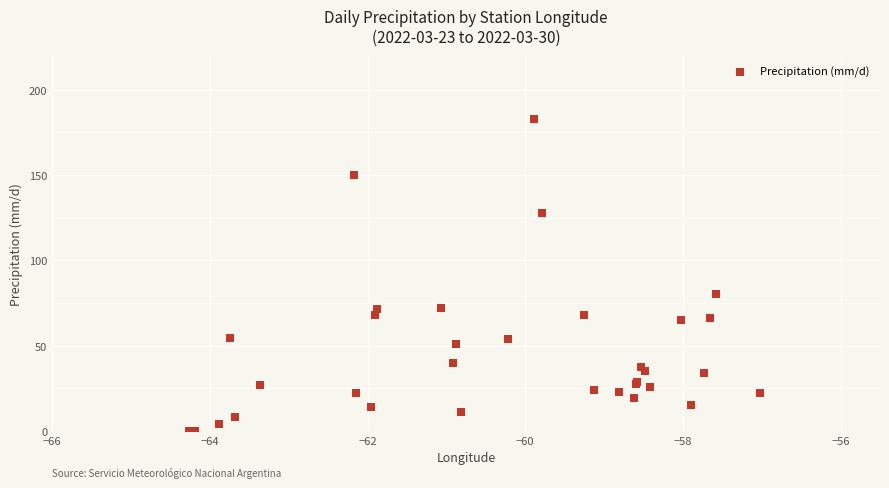

What Y value in the scatter plot is closest to 91?

80.2